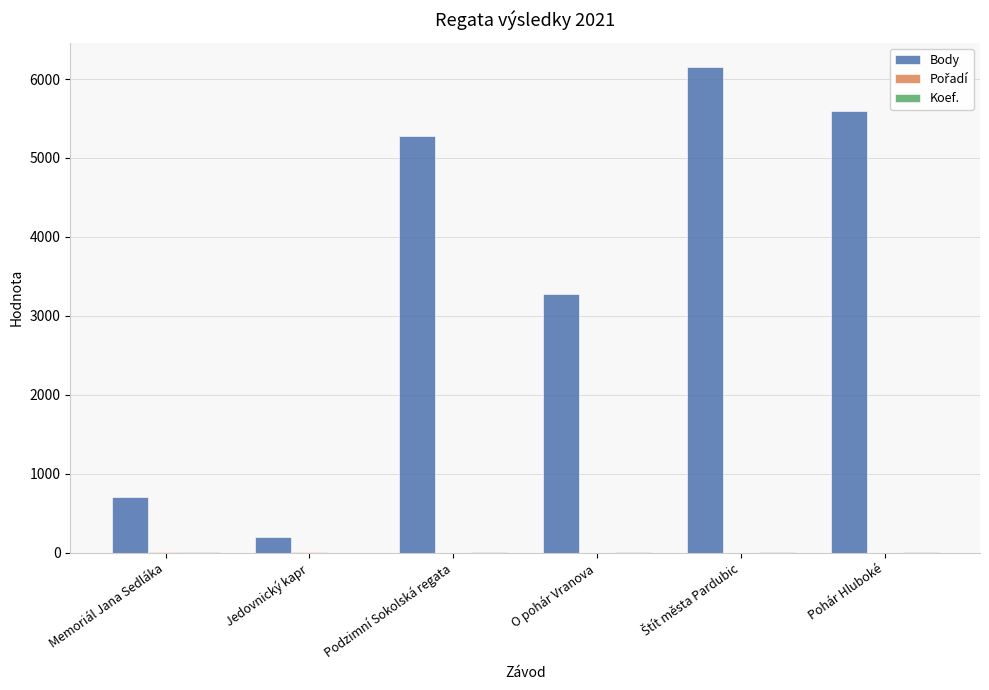

Which series changed the most between O pohár Vranova and Pohár Hluboké?

Body